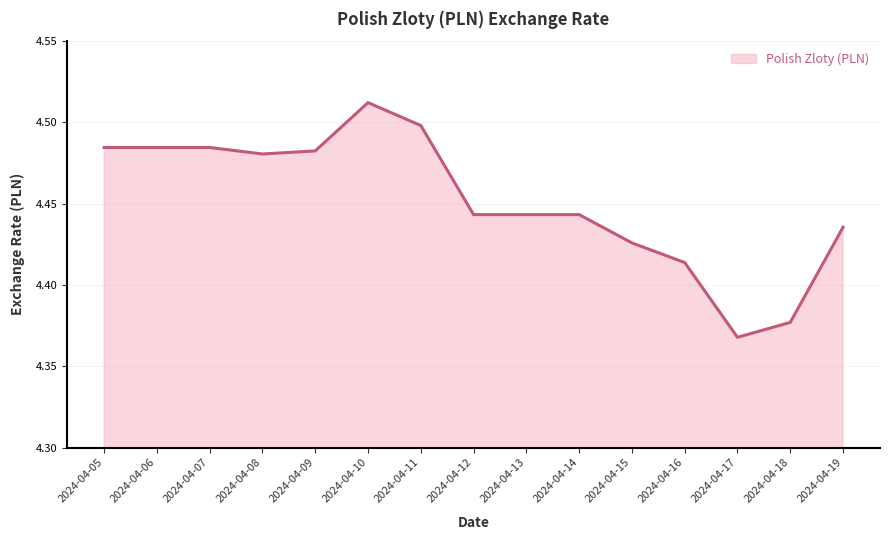

How many categories are shown in the chart?

15